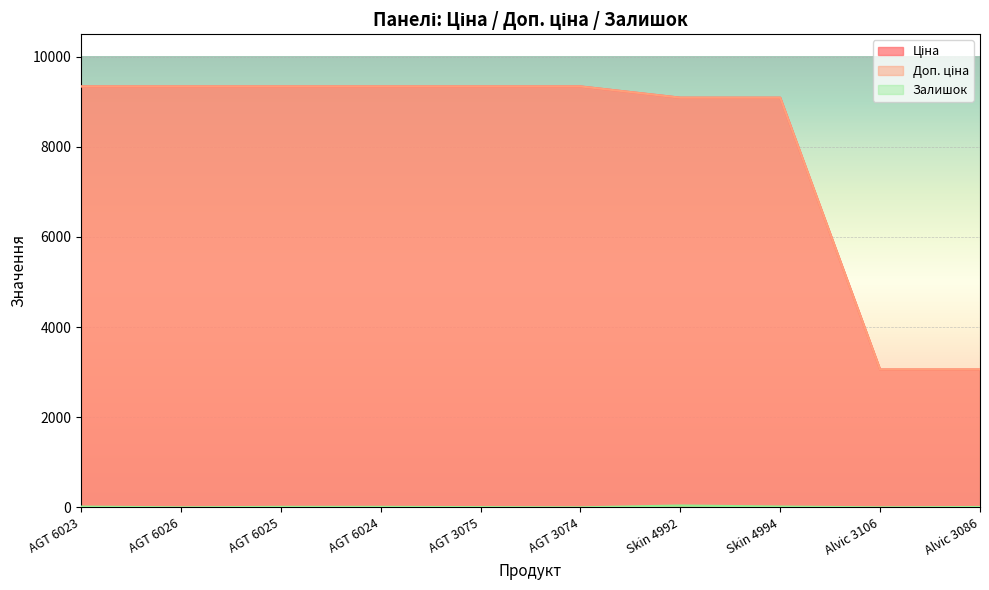

What is the approximate value of Доп. ціна at Skin 4992?

9092.0